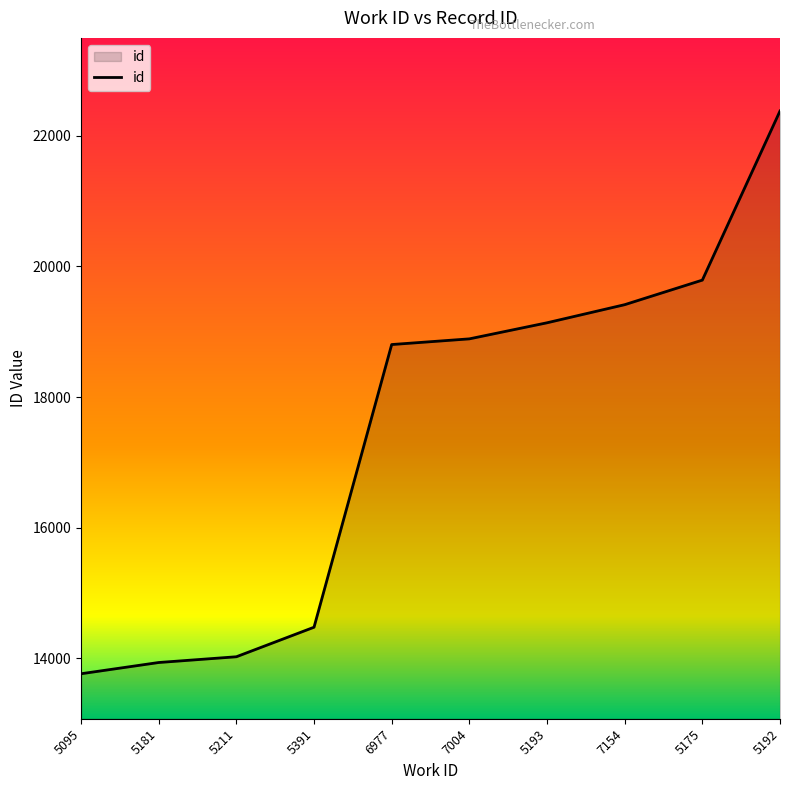

The value at 5193 is 19137. True or false?

True